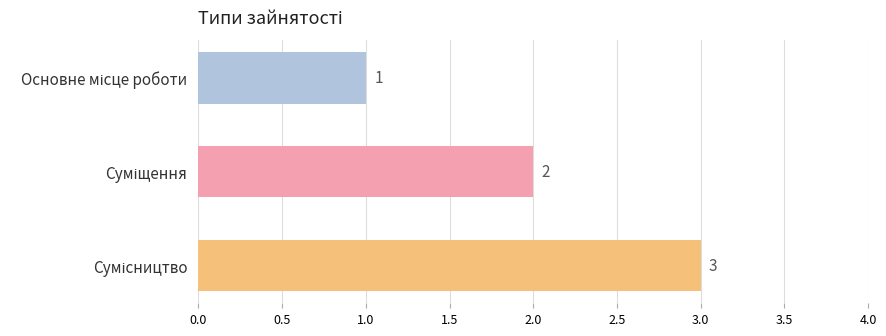

What is the value of the 3rd bar from the top?

3